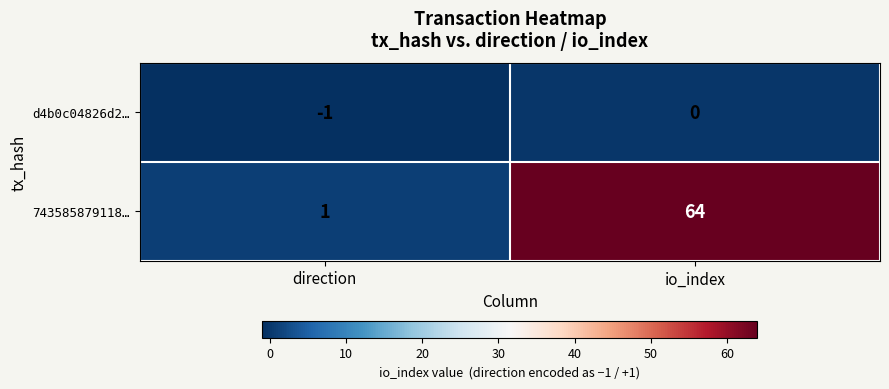

Which label corresponds to the smallest value in the chart?

direction